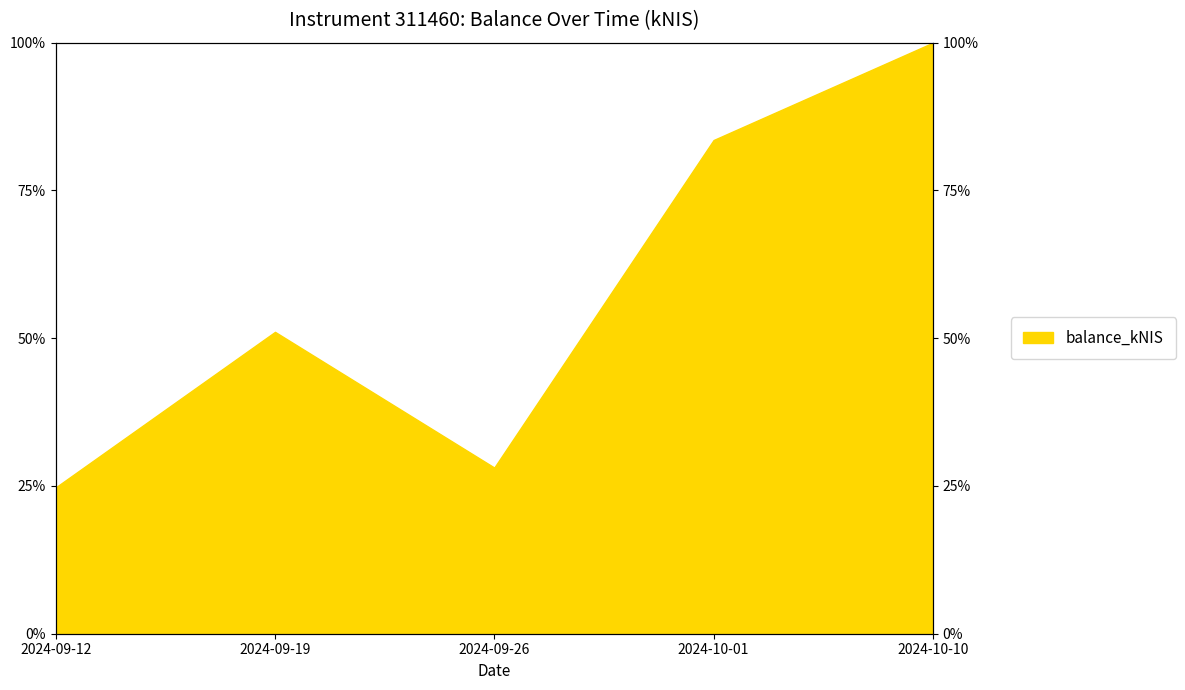

Rank the categories by value from highest to lowest.

2024-10-10, 2024-10-01, 2024-09-19, 2024-09-26, 2024-09-12